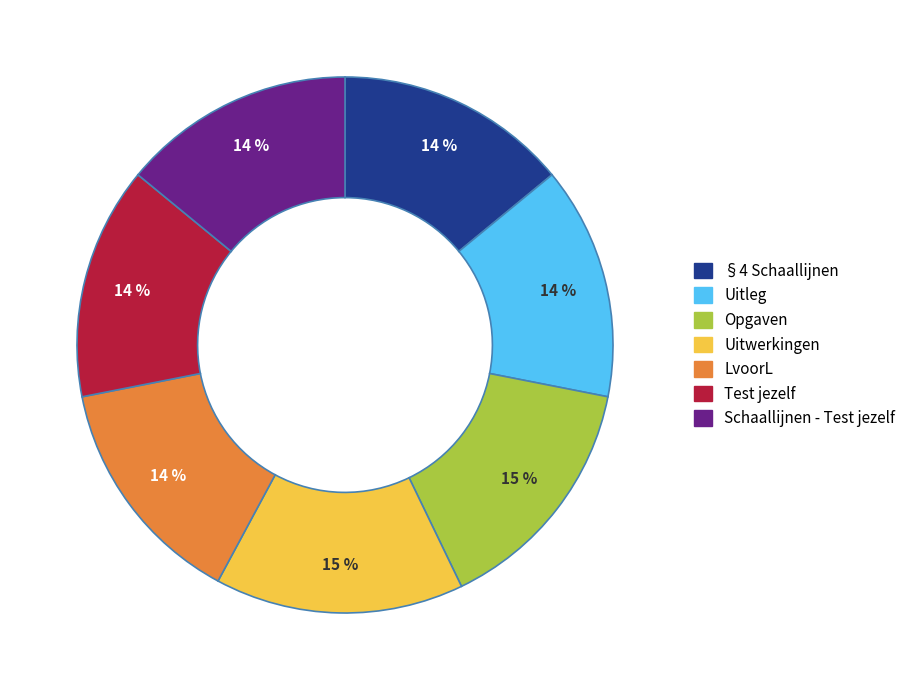

To the nearest percent, what is the difference between the LvoorL and Opgaven slice percentages?

1%